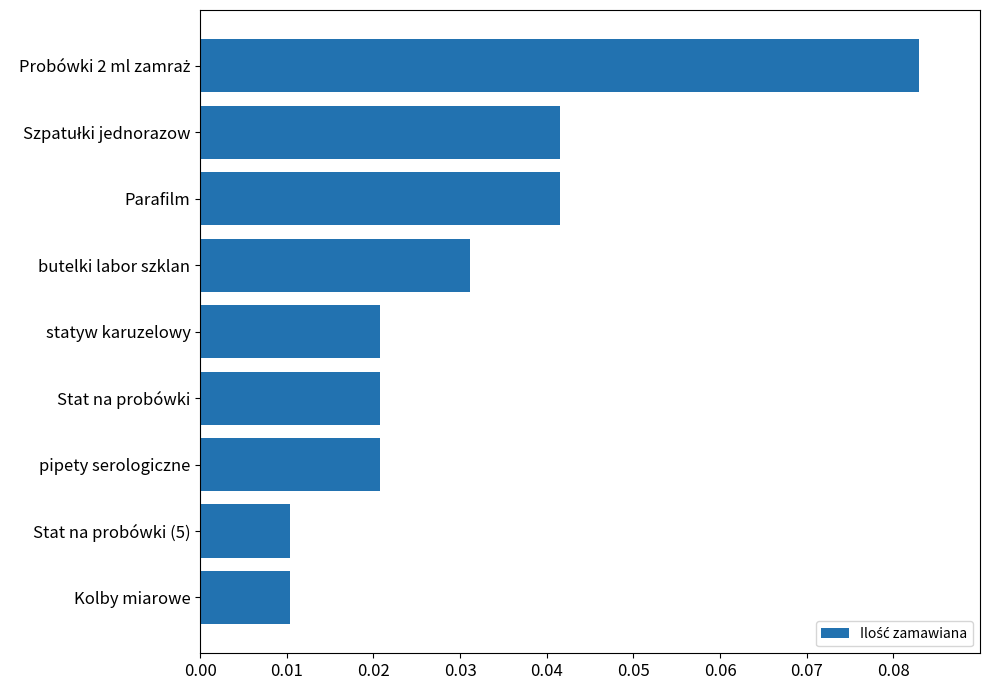

What is the sum of all values?

0.3